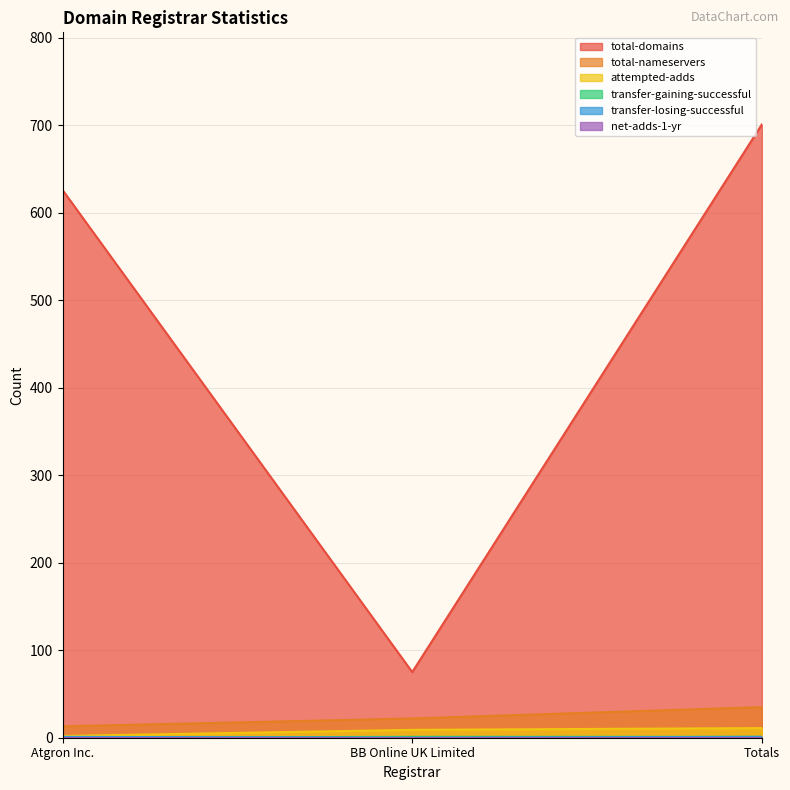

Count the total-nameservers values in the range 13 to 35.

3